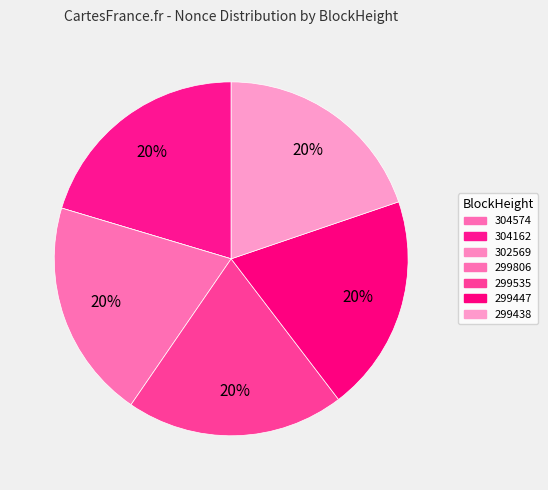

Between 299447 and 299438, which is larger?

299447